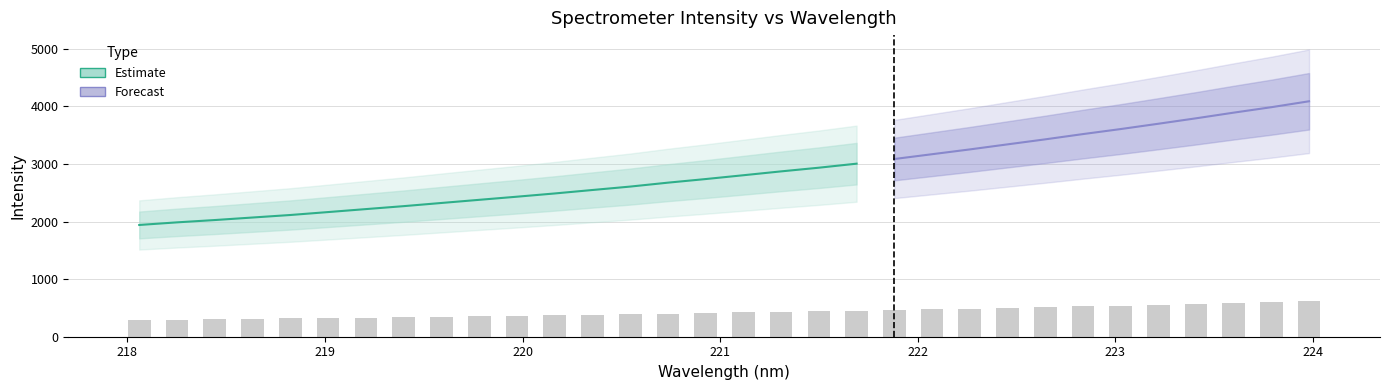

Reading left to right, transcribe all the data shown in this chart.

291.2	298.0	304.0	310.6	317.1	324.8	332.5	340.2	348.5	356.7	364.8	373.3	382.3	391.2	401.4	410.8	420.7	430.8	440.4	450.9	463.0	475.5	488.0	501.2	514.2	527.9	541.0	554.9	569.1	583.8	598.0	613.5